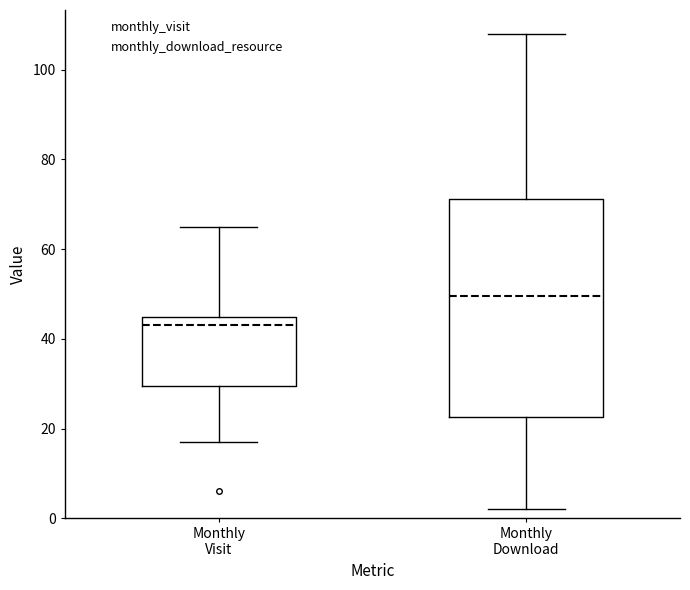

Where is the lower edge of the box for Monthly Visit on the y-axis? The values are not printed on the chart, so give them approximately, as read against the axis.

30